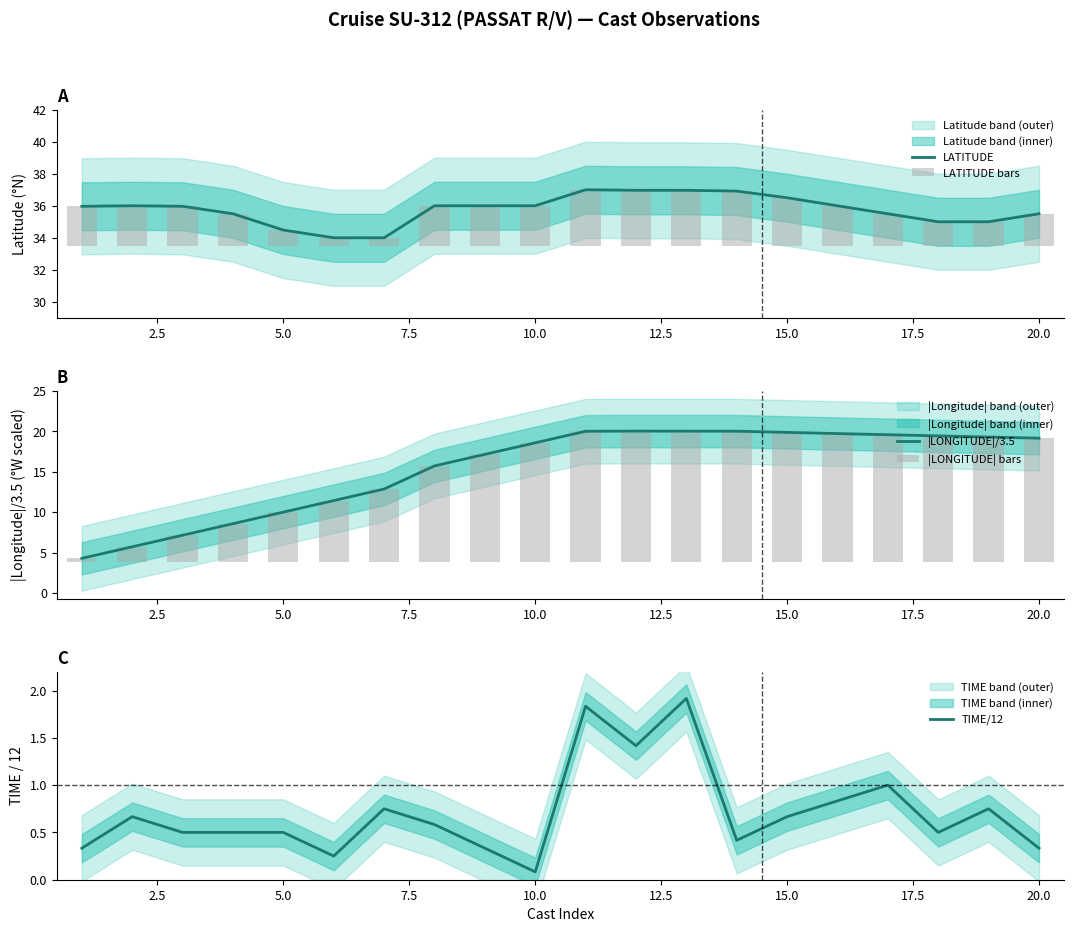

Which category has the lowest value in the TIME/12 series?

10.0